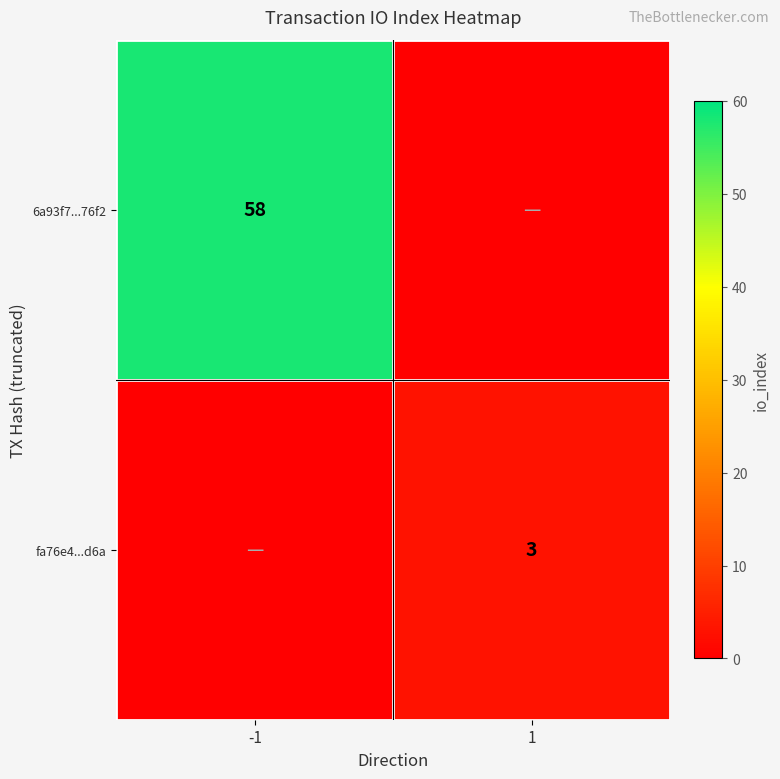

The value of fa76e4...d6a at 1 is 3. True or false?

True